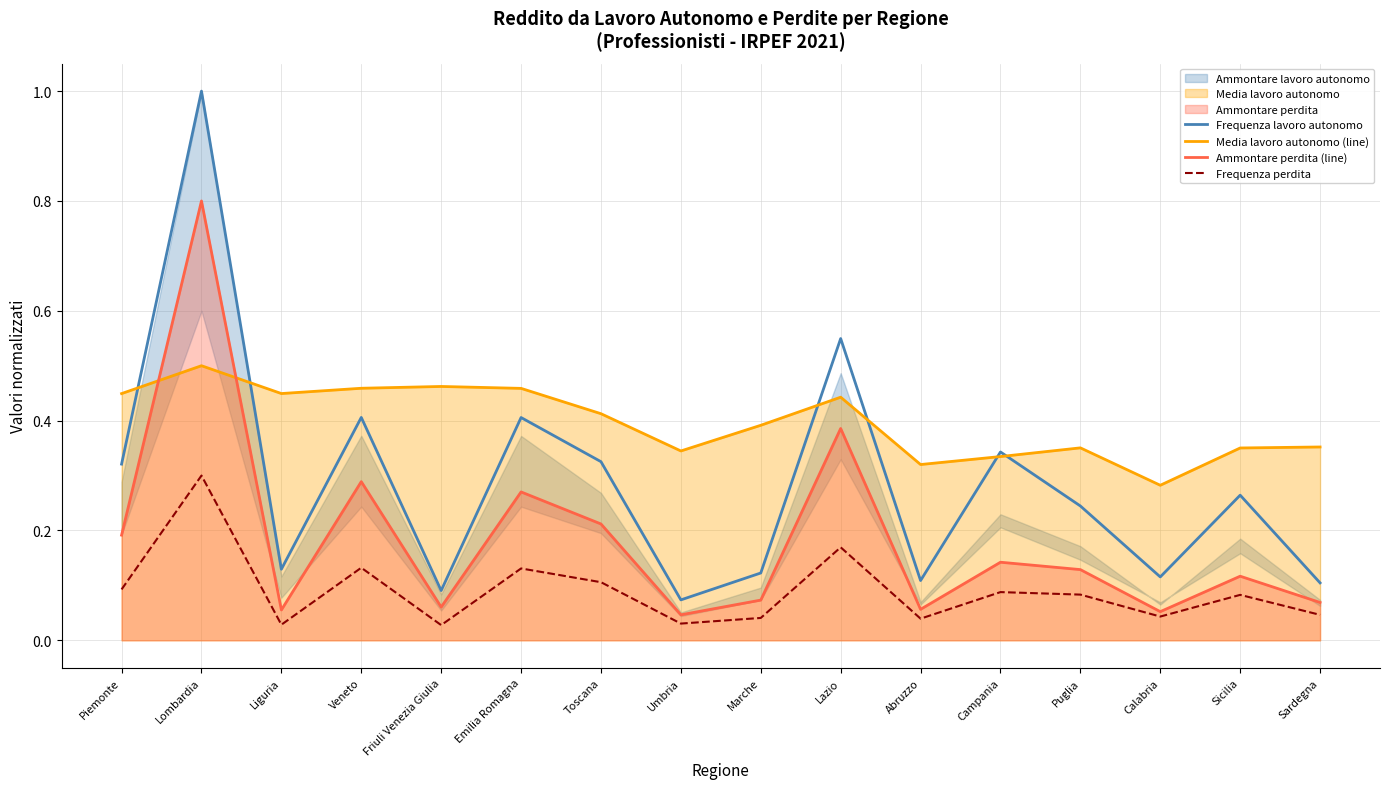

True or false: Frequenza lavoro autonomo and Frequenza perdita intersect in this chart.

False